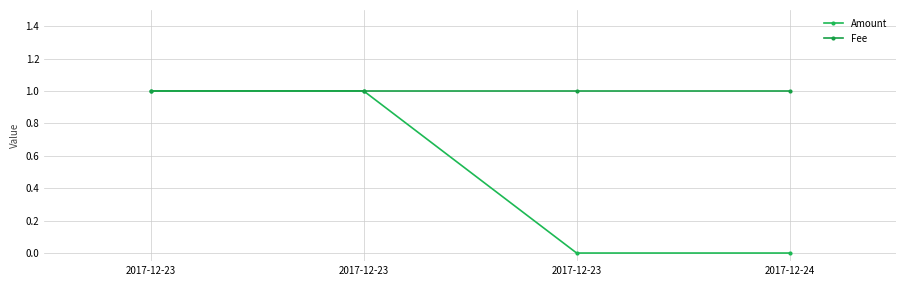

Read the Amount value at 2017-12-23.

1